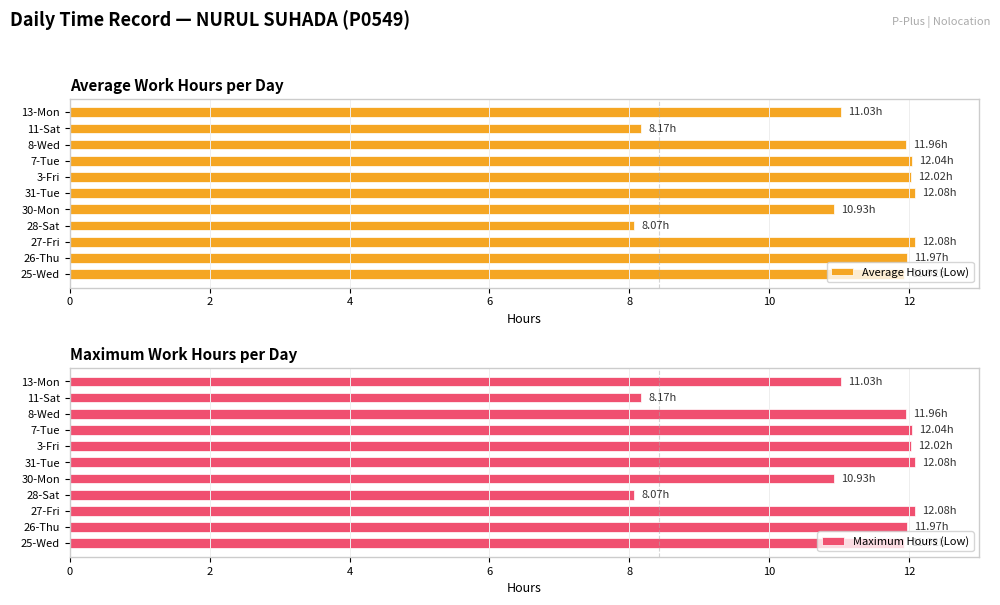

How many distinct data groups are displayed?

2